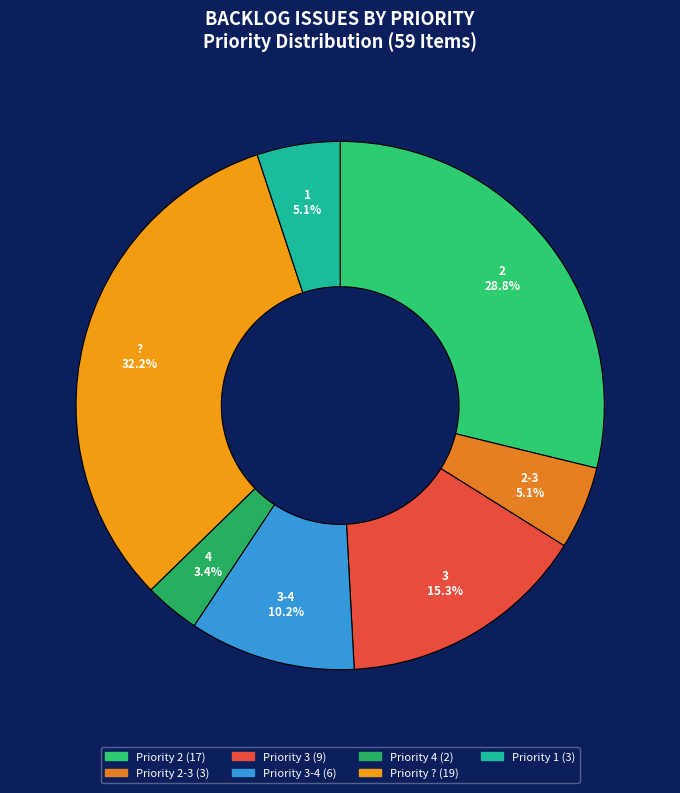

Which has a higher value, 3 or 2?

2